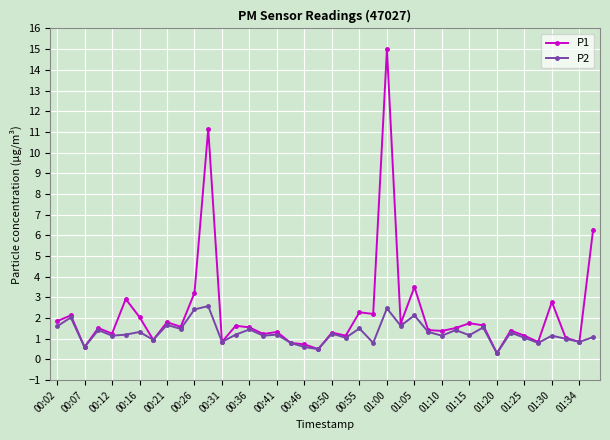

What is the sum of all P1 values?

89.2